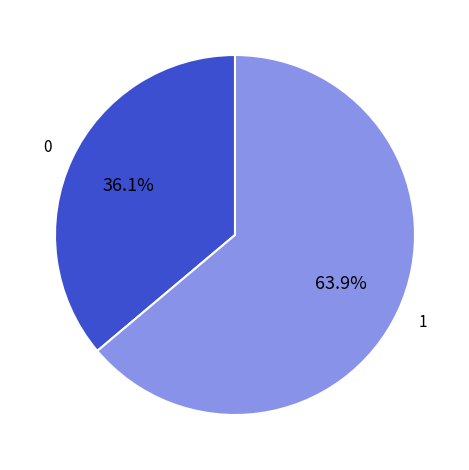

How many slices are in this pie chart?

2